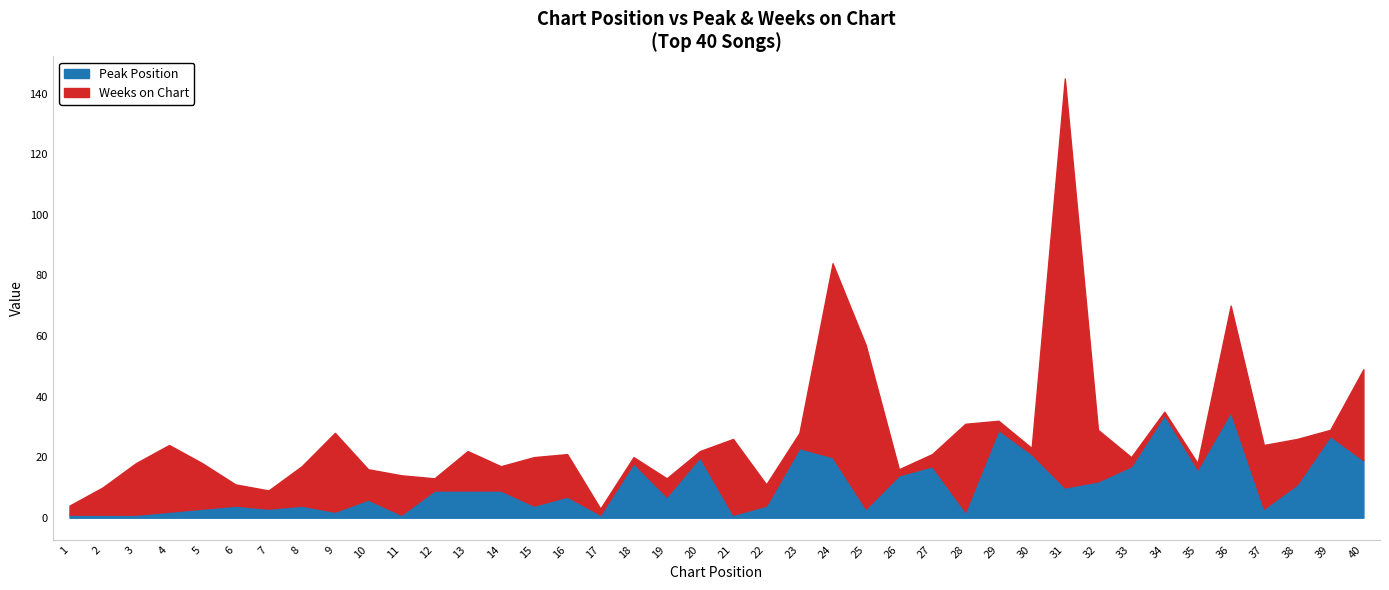

Reading left to right, extract all data points from this chart.

Peak Position: 1=1	2=1	3=1	4=2	5=3	6=4	7=3	8=4	9=2	10=6	11=1	12=9	13=9	14=9	15=4	16=7	17=1	18=18	19=7	20=20	21=1	22=4	23=23	24=20	25=3	26=14	27=17	28=2	29=29	30=21	31=10	32=12	33=17	34=34	35=16	36=35	37=3	38=11	39=27	40=19
Weeks on Chart: 1=3	2=9	3=17	4=22	5=15	6=7	7=6	8=13	9=26	10=10	11=13	12=4	13=13	14=8	15=16	16=14	17=2	18=2	19=6	20=2	21=25	22=7	23=5	24=64	25=54	26=2	27=4	28=29	29=3	30=2	31=135	32=17	33=3	34=1	35=2	36=35	37=21	38=15	39=2	40=30